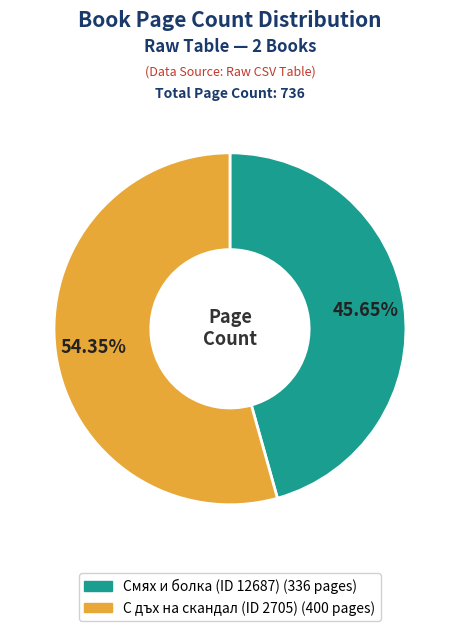

What is the total percentage of Смях и болка (ID 12687) and С дъх на скандал (ID 2705)?

100.0%